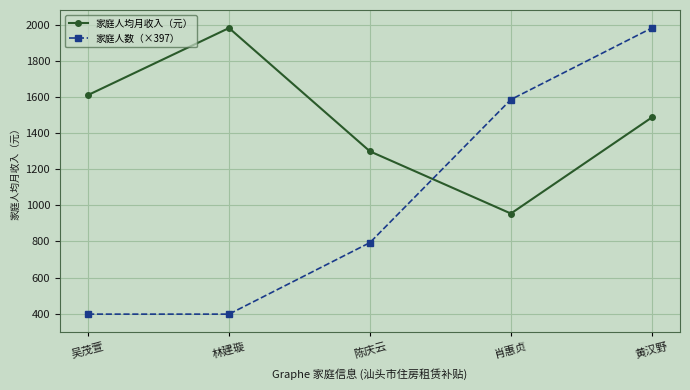

Reading left to right, what are all the values shown in this chart?

家庭人均月收入（元）: 1612.6	1984.3	1300.0	955.0	1488.0
家庭人数（×397）: 396.9	396.9	793.7	1587.5	1984.3